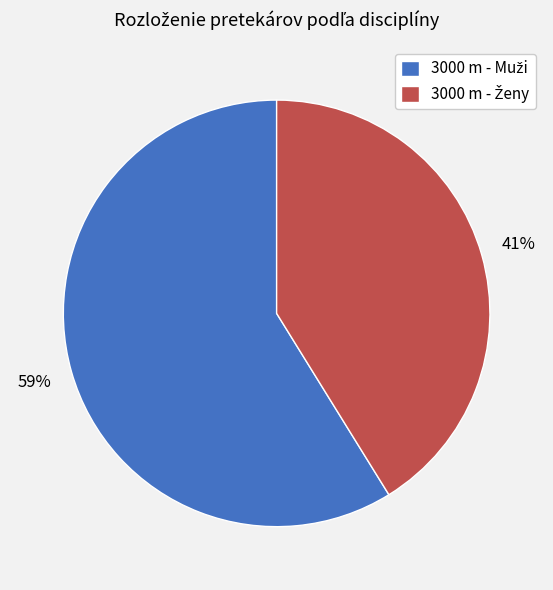

How many slices are in this pie chart?

2